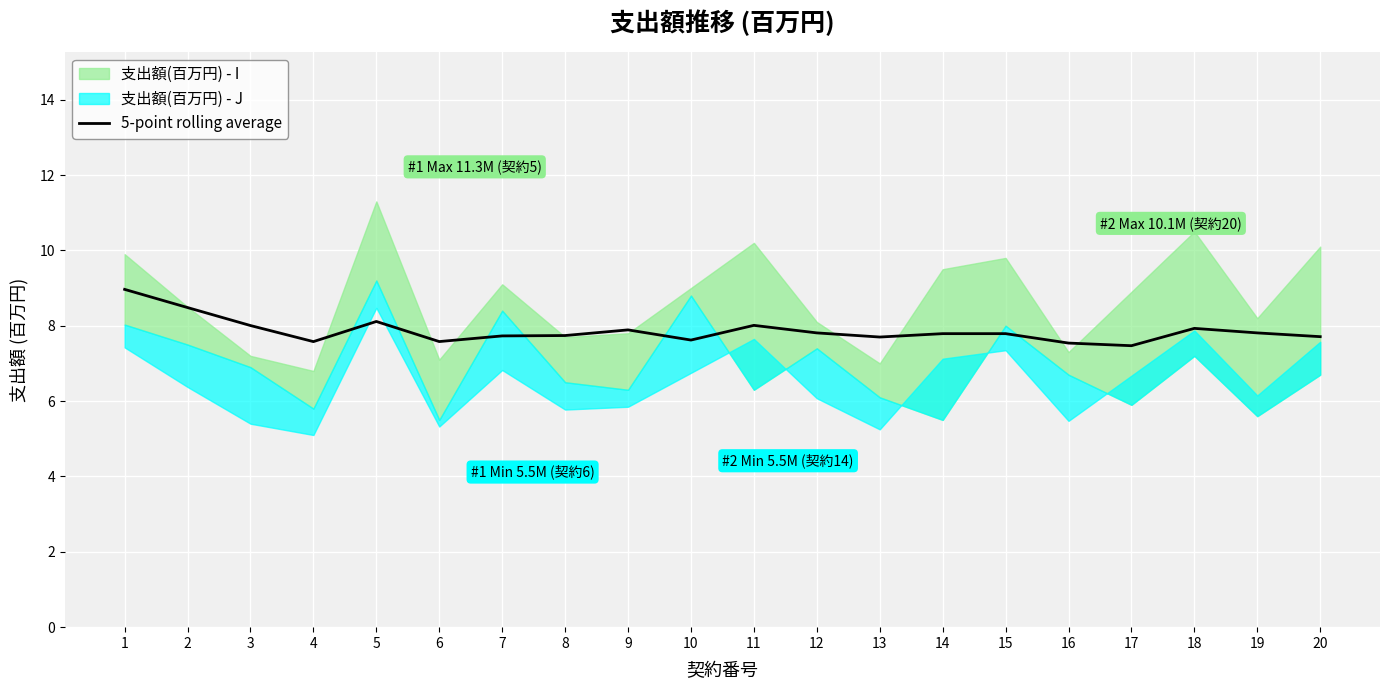

Where is the first local minimum?

4